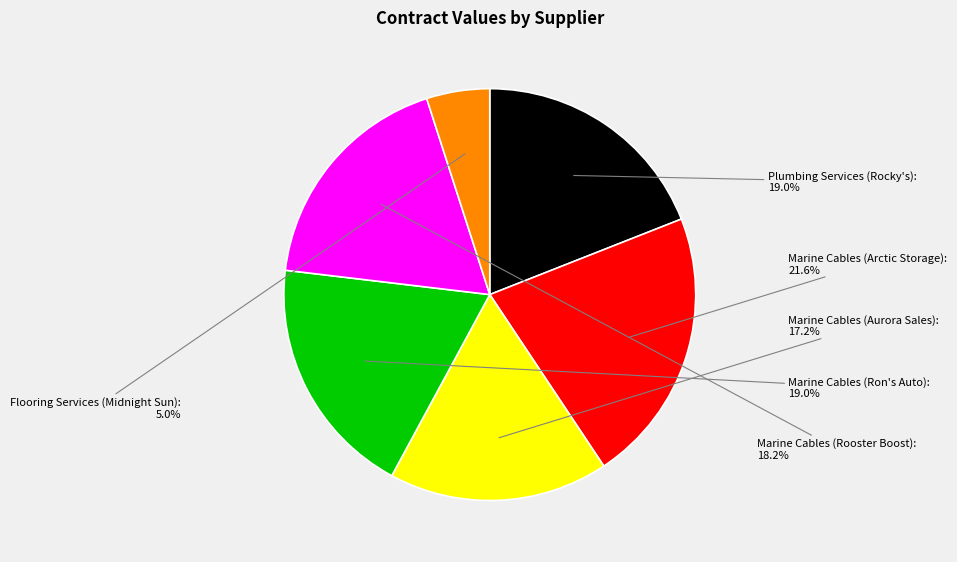

To the nearest percent, what portion does Marine Cables (Ron's Auto) represent?

19%